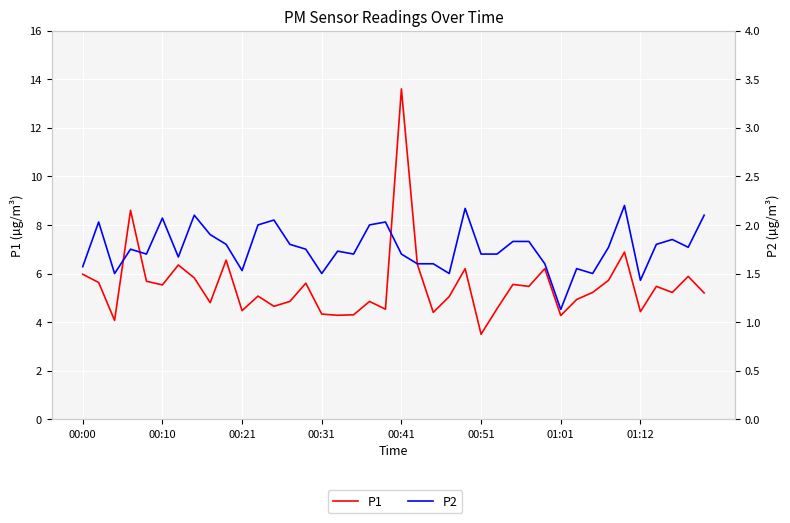

What is the maximum value for P2?

2.2